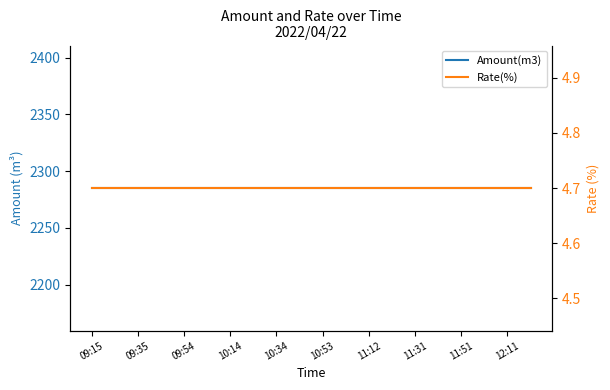

What is the label of the 4th point from the left?

10:14